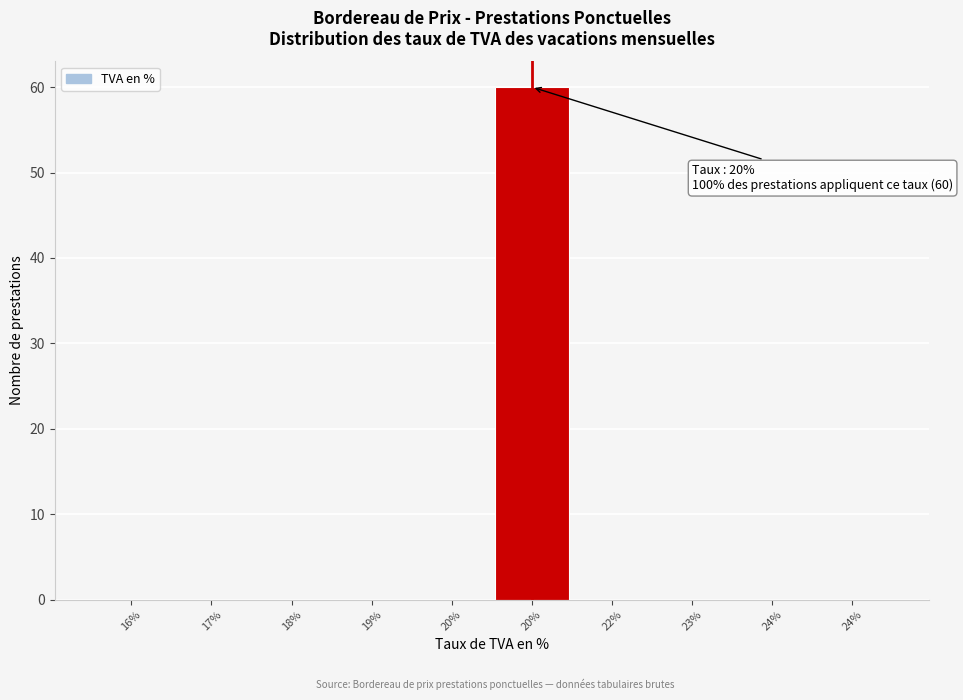

How many series are shown in this chart?

1